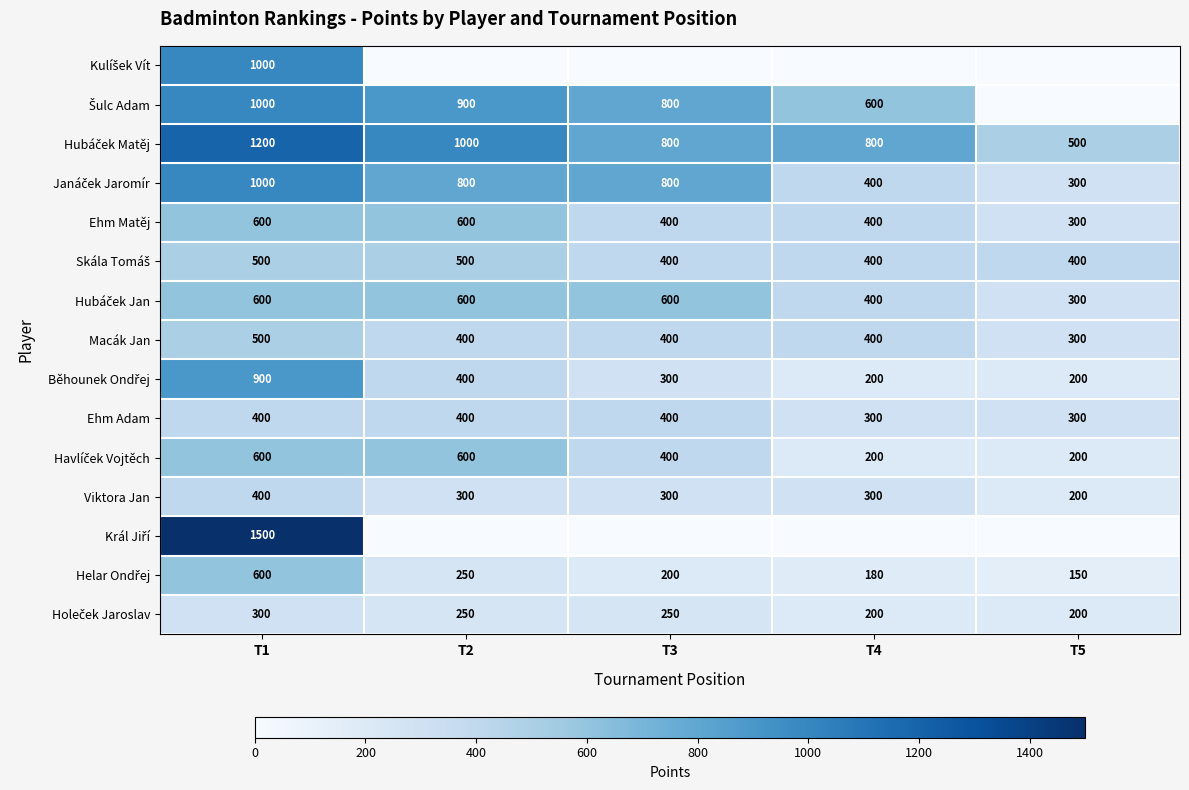

True or false: Viktora Jan has a value of 430 at T4.

False